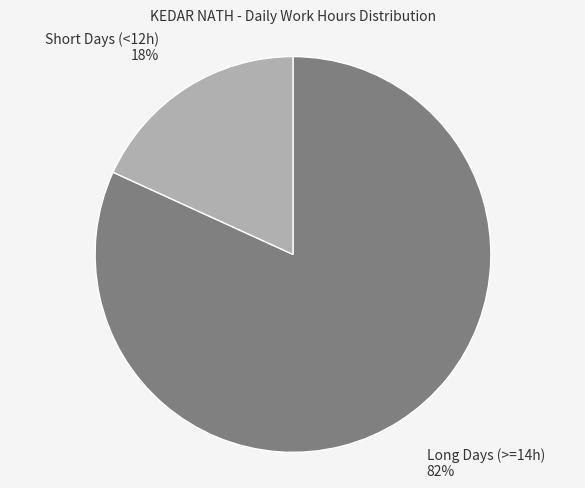

To the nearest percent, what is the average slice percentage?

50%